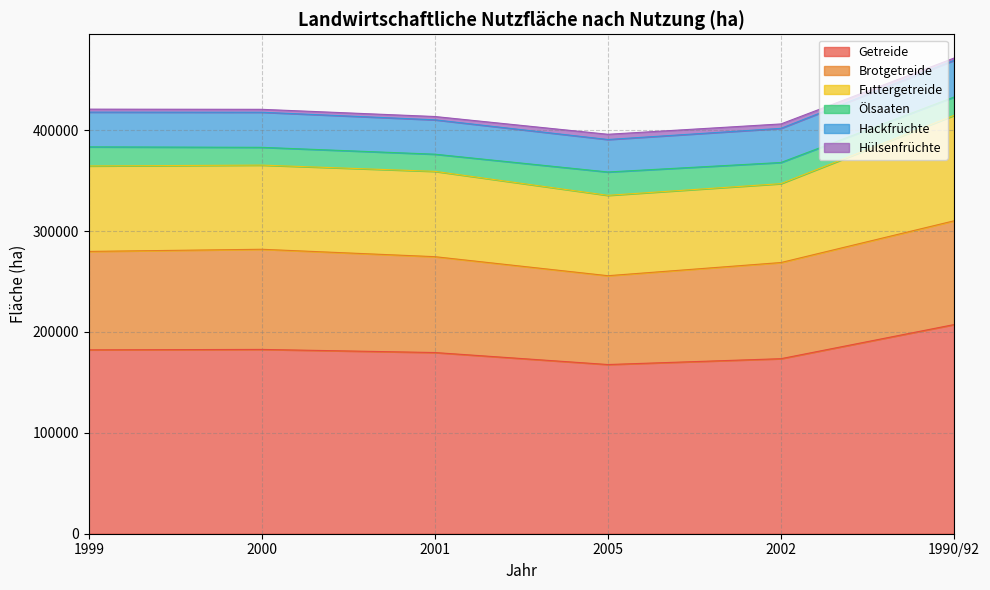

At how many categories does at least one series exceed 147523?

6